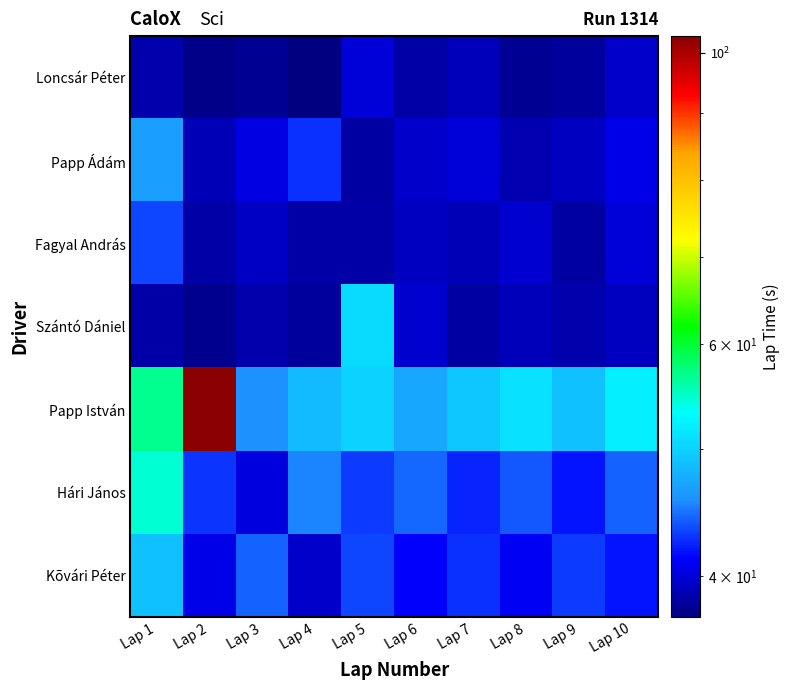

How many distinct data groups are displayed?

7